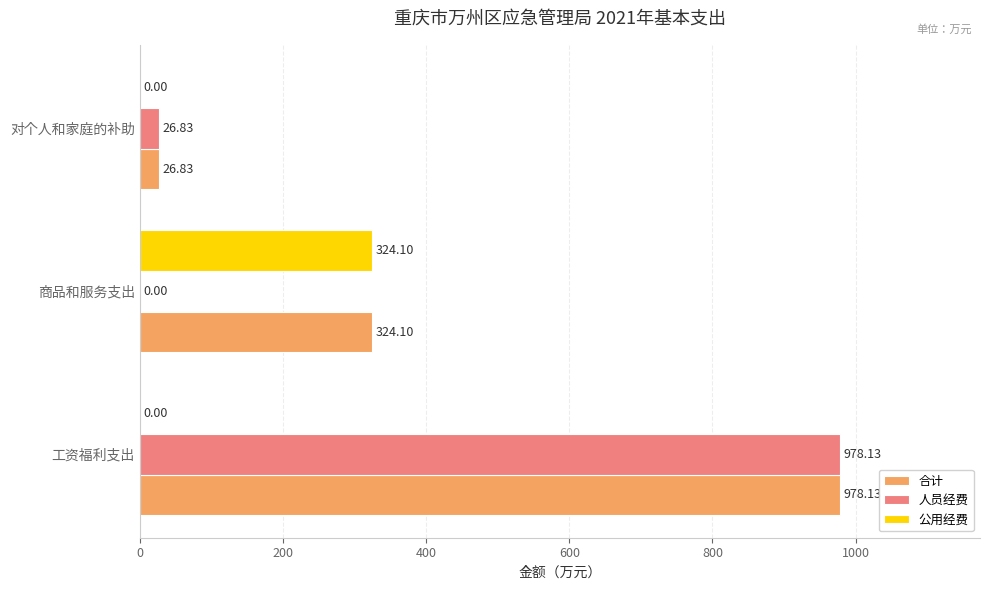

At which category does the chart reach its peak across all series?

工资福利支出